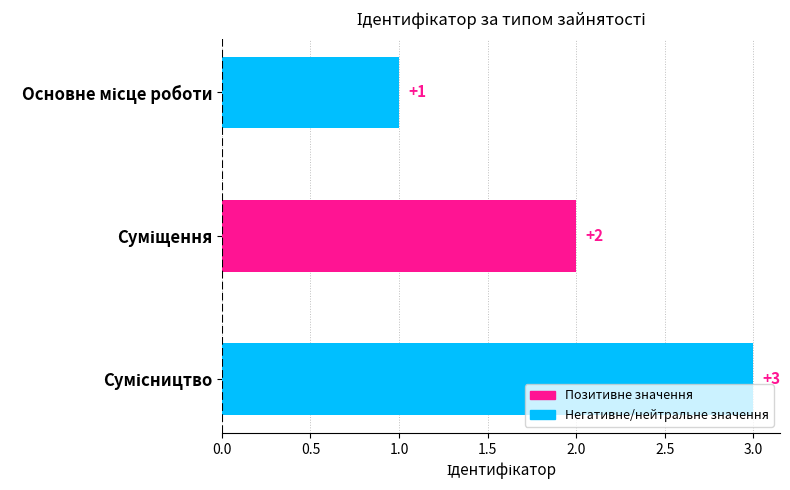

What is the smallest value displayed?

1